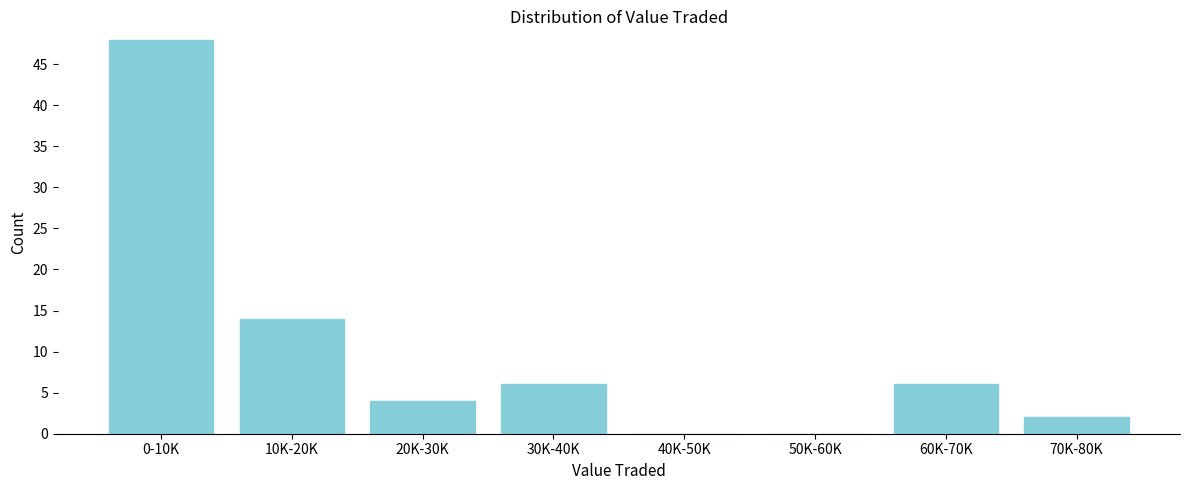

Reading left to right, transcribe all the data shown in this chart.

0-10K=48	10K-20K=14	20K-30K=4	30K-40K=6	40K-50K=0	50K-60K=0	60K-70K=6	70K-80K=2